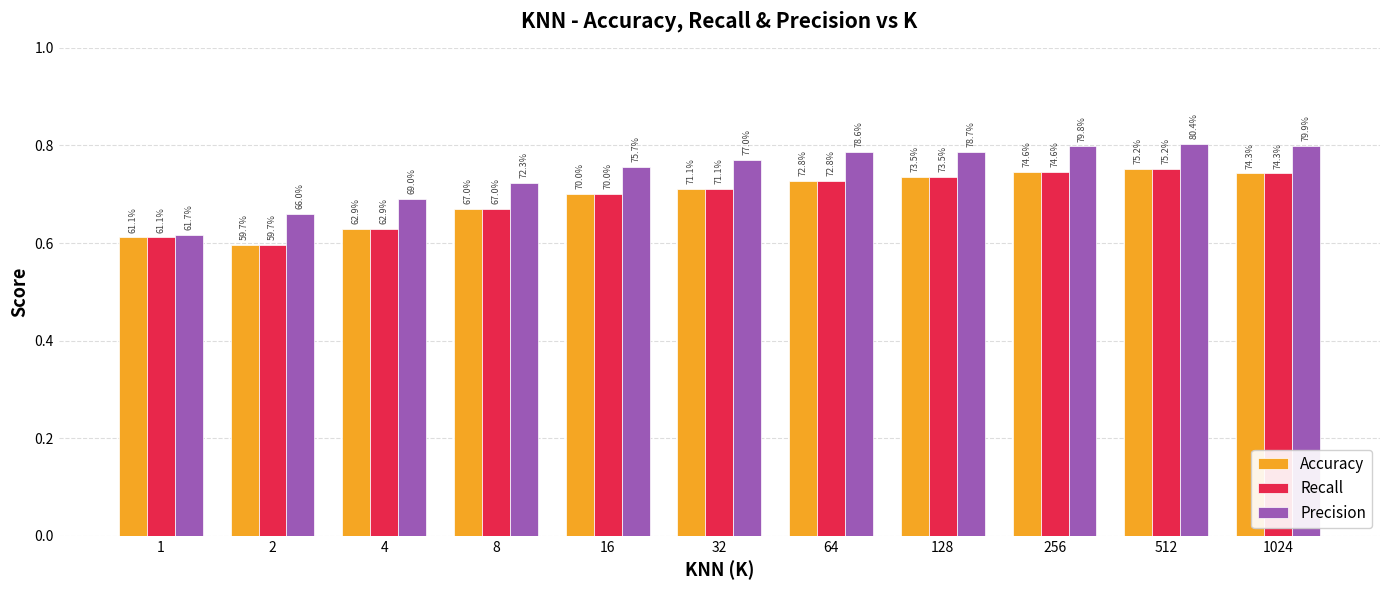

True or false: Accuracy has a value of 1.0 at 128.

False